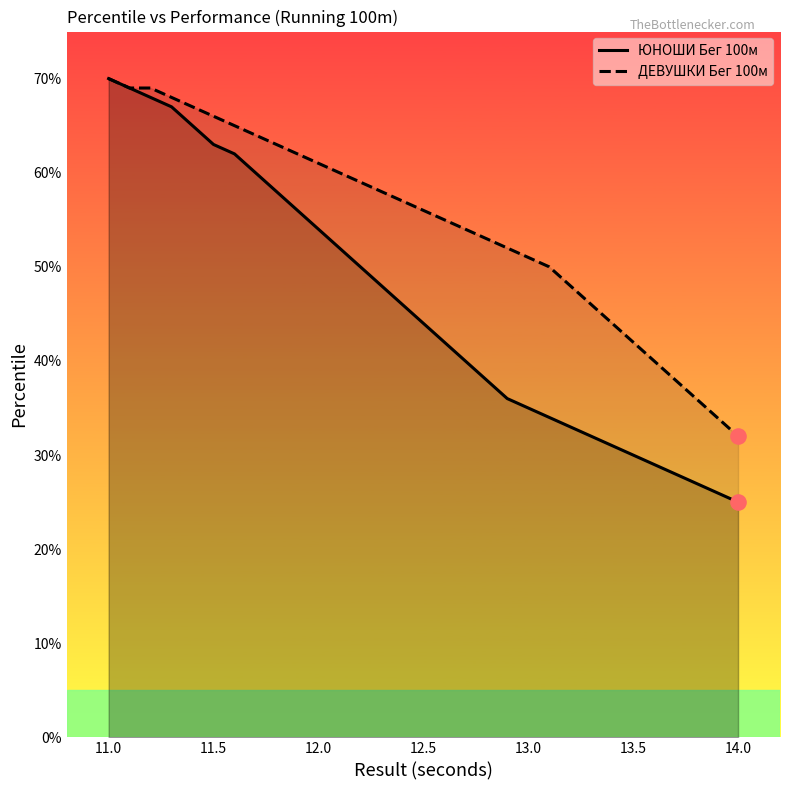

What are all the series names shown in the legend?

ЮНОШИ Бег 100м, ДЕВУШКИ Бег 100м